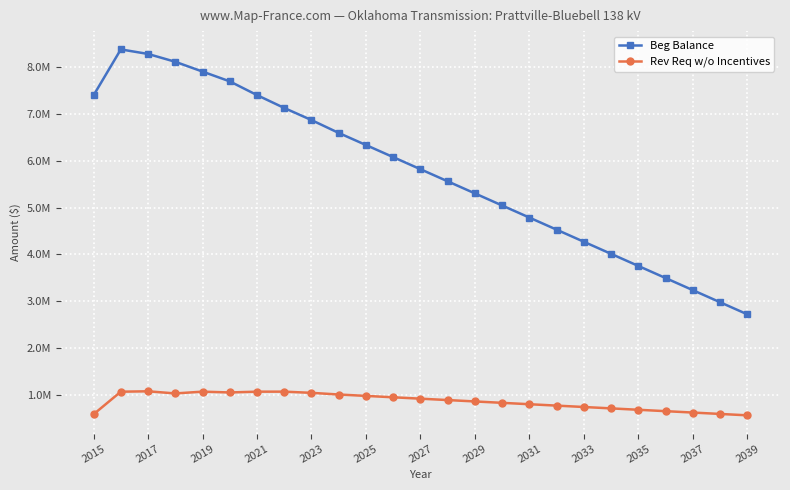

What are all the series names shown in the legend?

Beg Balance, Rev Req w/o Incentives